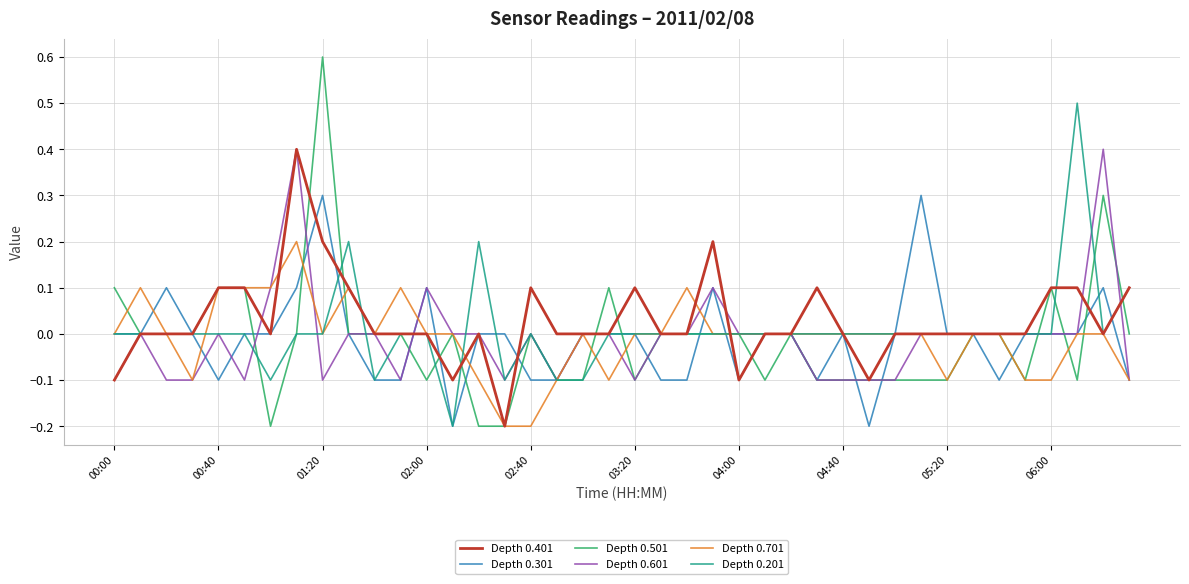

What is the highest value of the Depth 0.301 series?

0.3